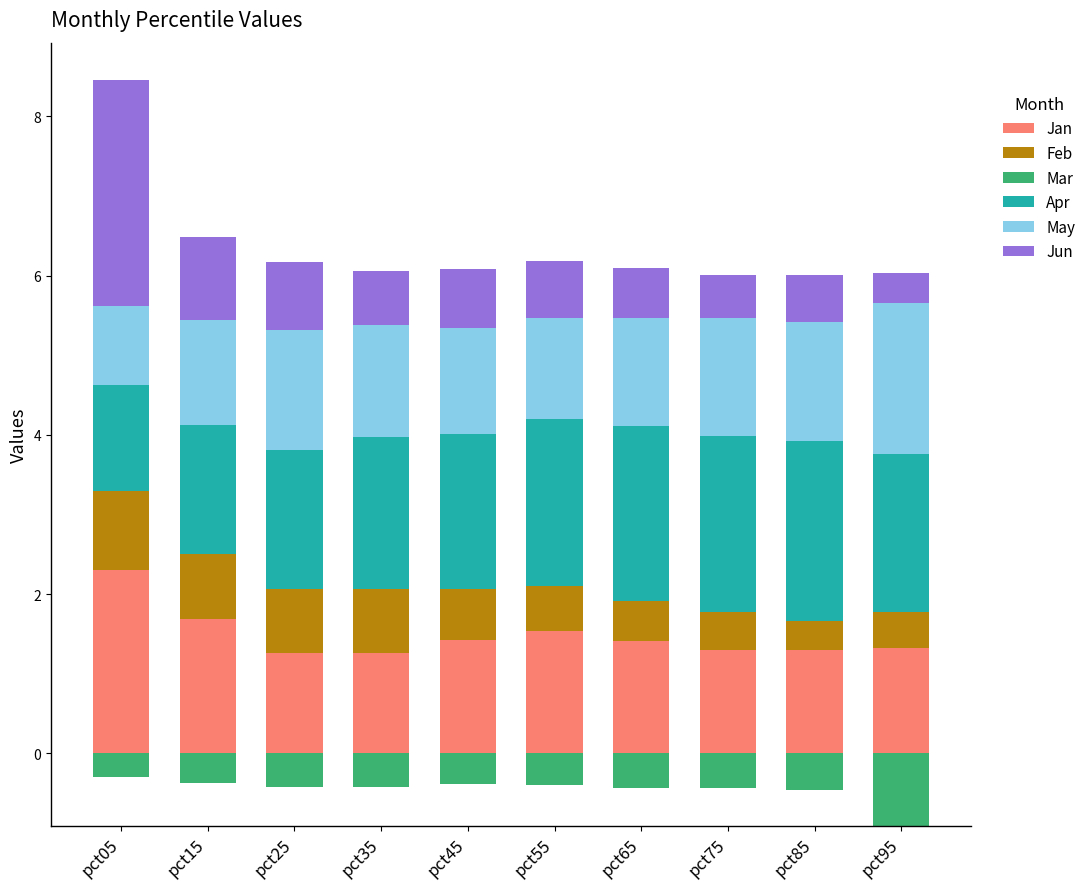

Is it true that Feb equals 0.1 at pct95?

False